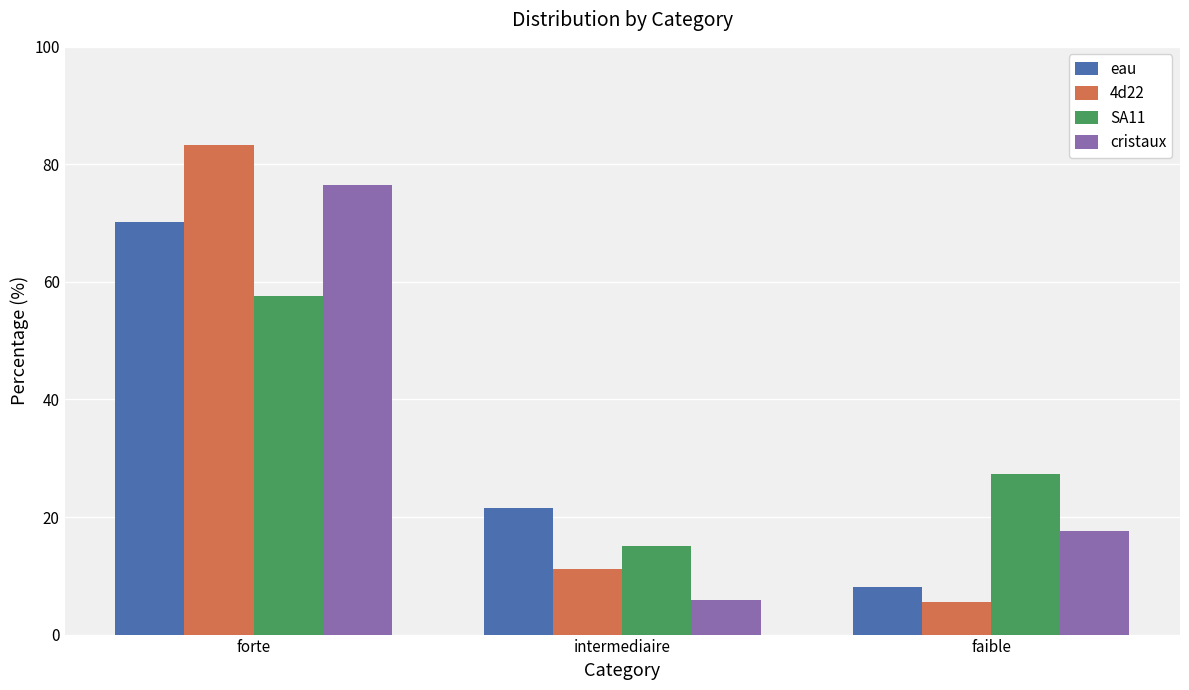

Between forte and intermediaire, which series saw the biggest shift?

4d22